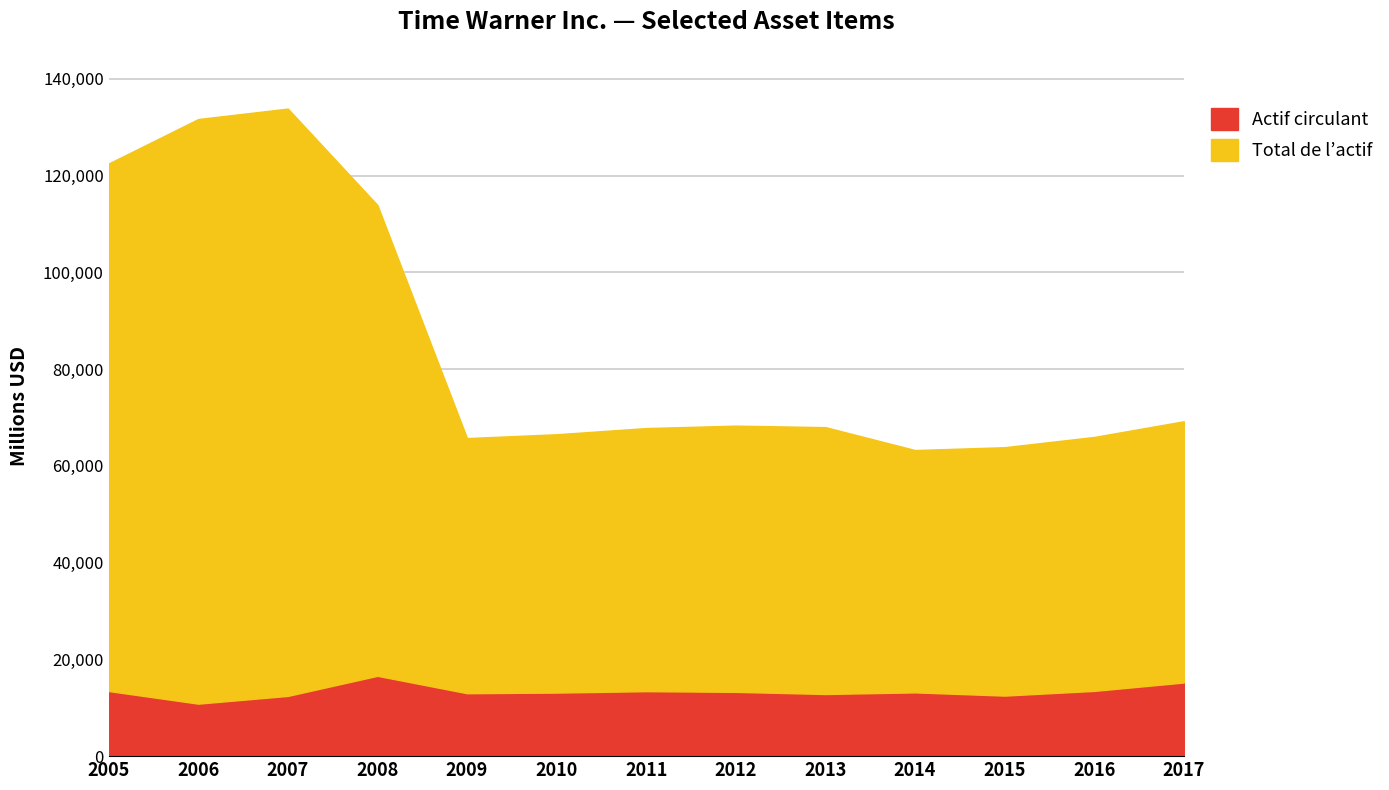

True or false: Actif circulant and Total de l’actif cross at least once.

False